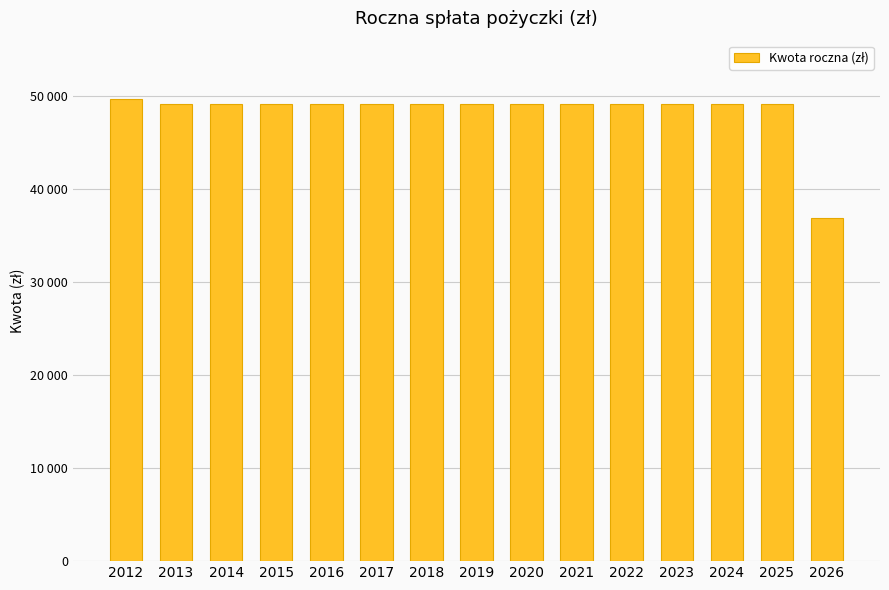

Does the chart contain any negative values?

No